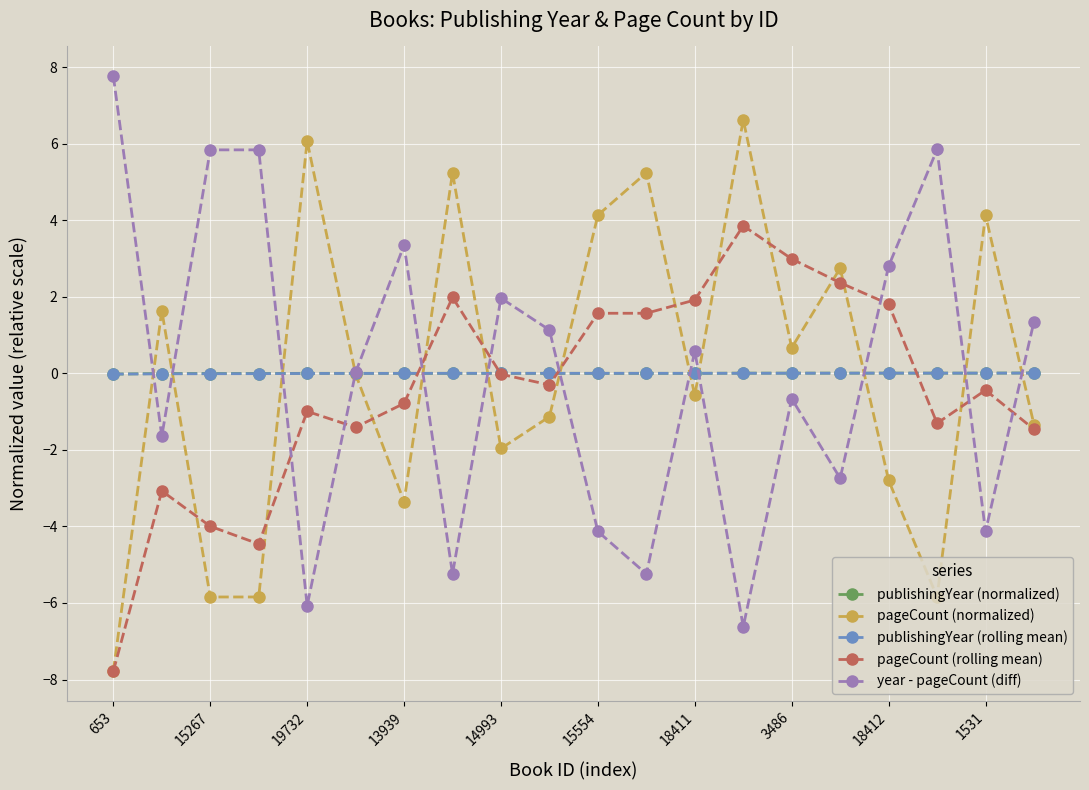

What is the greatest value displayed?

7.8